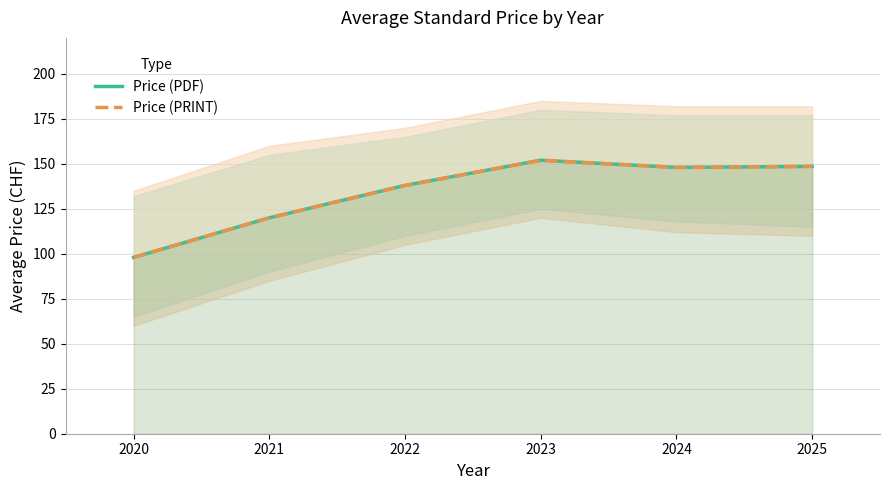

Between 2021 and 2023, which series saw the biggest shift?

Price (PDF)